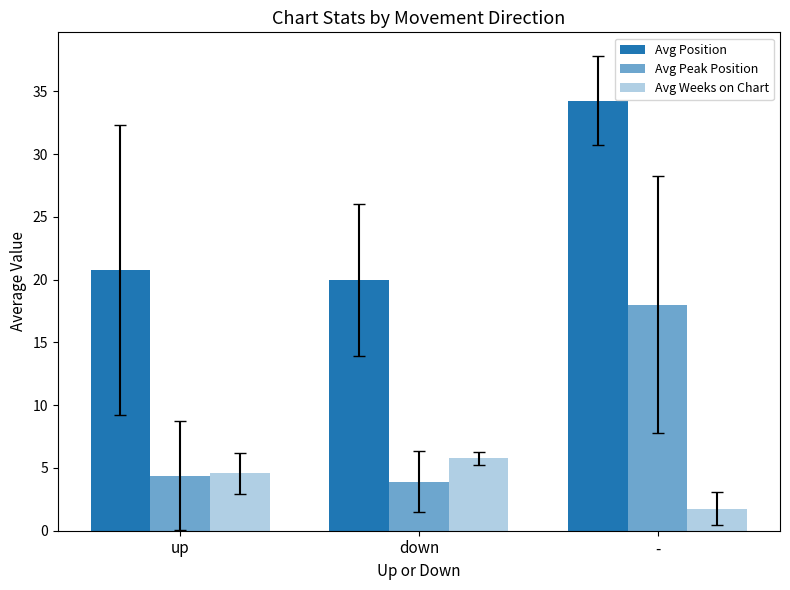

Which category has the highest value in the Avg Weeks on Chart series?

down